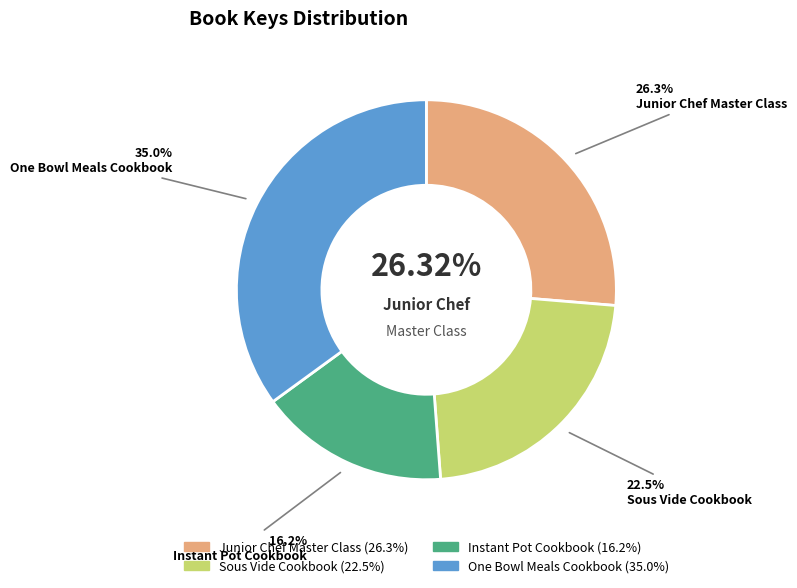

Rank the categories by value from lowest to highest.

Instant Pot Cookbook, Sous Vide Cookbook, Junior Chef Master Class, One Bowl Meals Cookbook